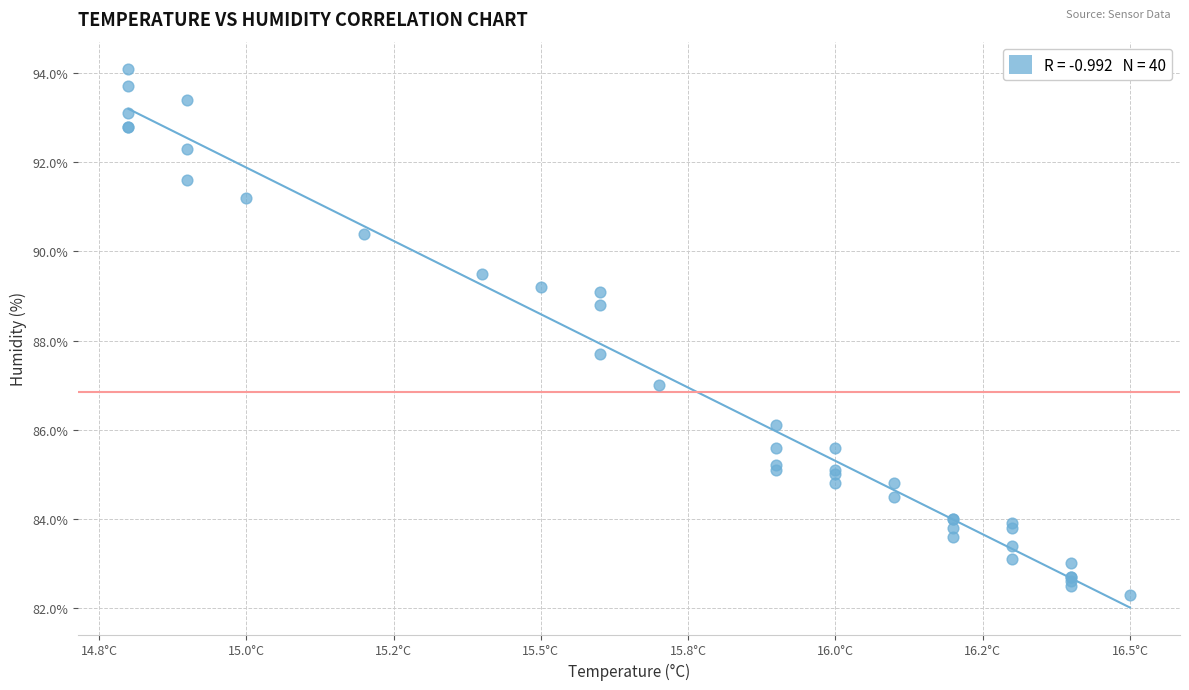

What Y value in the scatter plot is closest to 88?

87.7